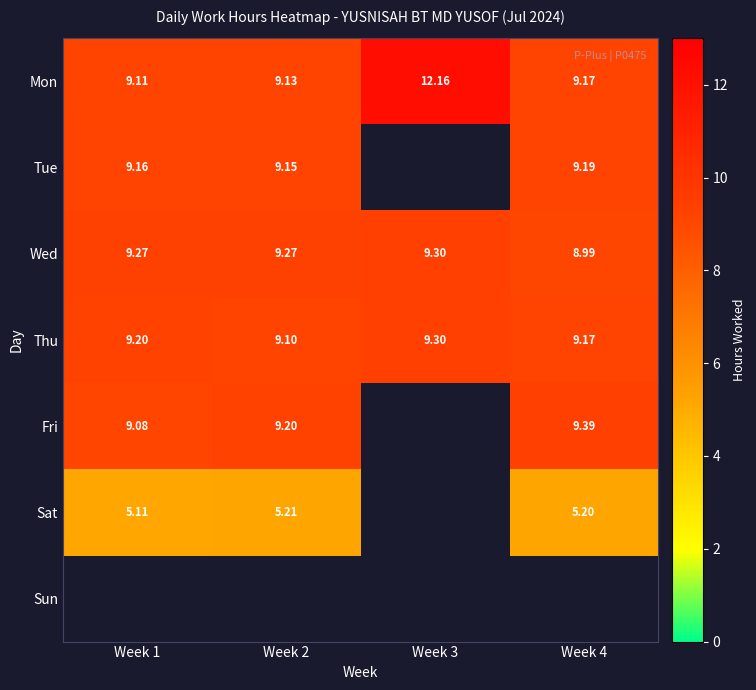

Count the number of categories in the chart.

4